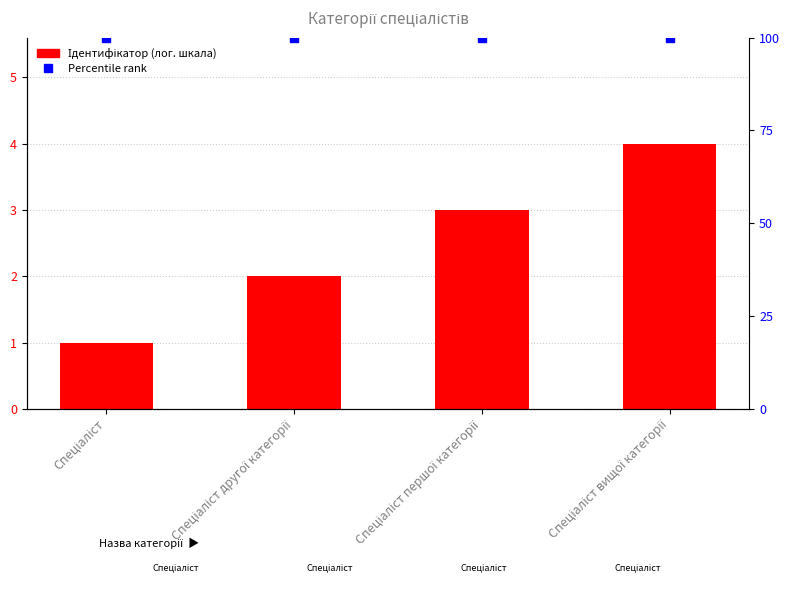

List the labels in order of value, smallest first.

Спеціаліст, Спеціаліст другої категорії, Спеціаліст першої категорії, Спеціаліст вищої категорії